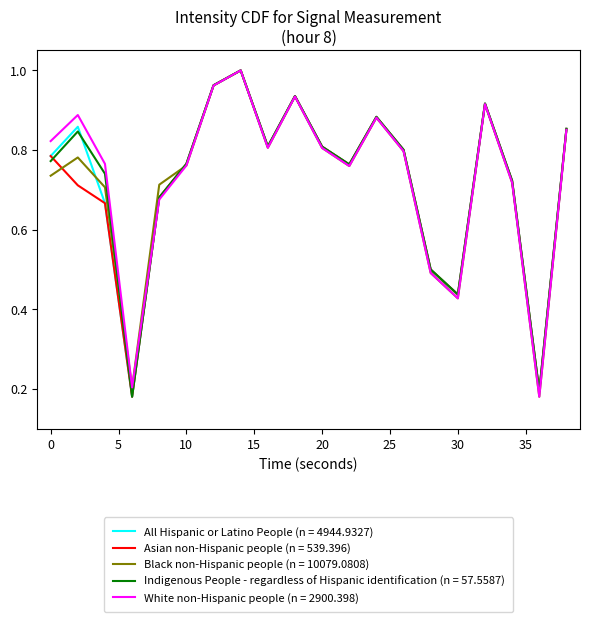

Reading left to right, transcribe all the data shown in this chart.

All Hispanic or Latino People (n = 4944.9327): 0.8	0.9	0.7	0.2	0.7	0.8	1.0	1.0	0.8	0.9	0.8	0.8	0.9	0.8	0.5	0.4	0.9	0.7	0.2	0.9
Asian non-Hispanic people (n = 539.396): 0.8	0.7	0.7	0.2	0.7	0.8	1.0	1.0	0.8	0.9	0.8	0.8	0.9	0.8	0.5	0.4	0.9	0.7	0.2	0.9
Black non-Hispanic people (n = 10079.0808): 0.7	0.8	0.7	0.2	0.7	0.8	1.0	1.0	0.8	0.9	0.8	0.8	0.9	0.8	0.5	0.4	0.9	0.7	0.2	0.9
Indigenous People - regardless of Hispanic identification (n = 57.5587): 0.8	0.8	0.7	0.2	0.7	0.8	1.0	1.0	0.8	0.9	0.8	0.8	0.9	0.8	0.5	0.4	0.9	0.7	0.2	0.9
White non-Hispanic people (n = 2900.398): 0.8	0.9	0.8	0.2	0.7	0.8	1.0	1.0	0.8	0.9	0.8	0.8	0.9	0.8	0.5	0.4	0.9	0.7	0.2	0.9